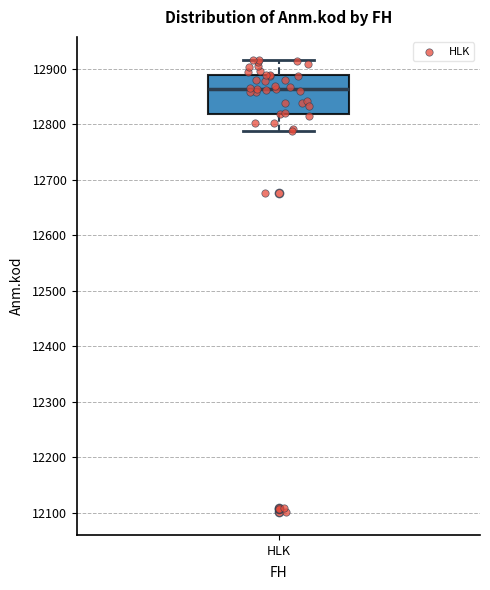

Where is the upper edge of the box for HLK on the y-axis? The values are not printed on the chart, so give them approximately, as read against the axis.

12890